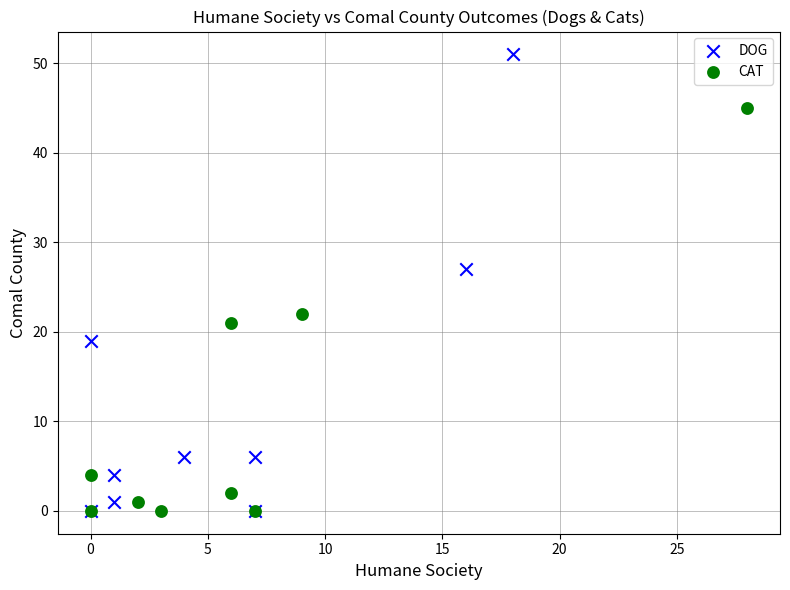

Which series has the widest spread of Y values?

DOG